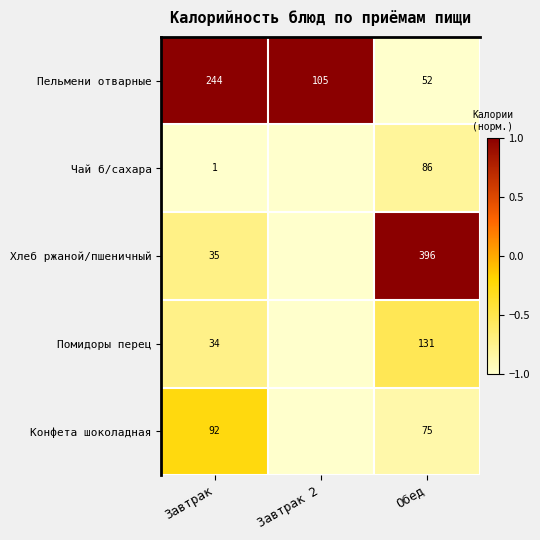

At Завтрак, list the series in order from smallest to largest.

Чай б/сахара, Помидоры перец, Хлеб ржаной/пшеничный, Конфета шоколадная, Пельмени отварные